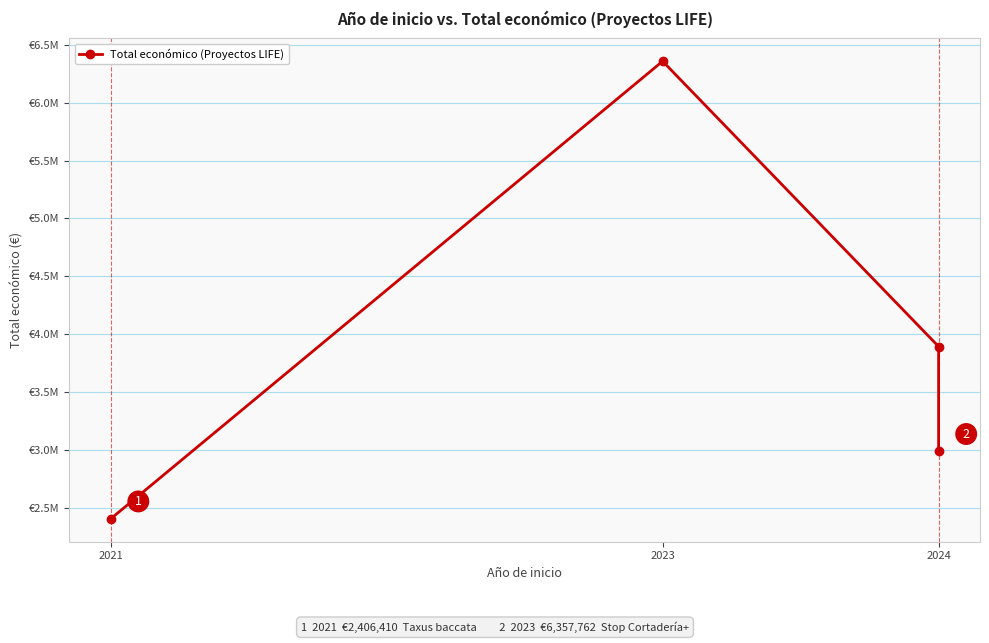

How many values are below 3893996?

2